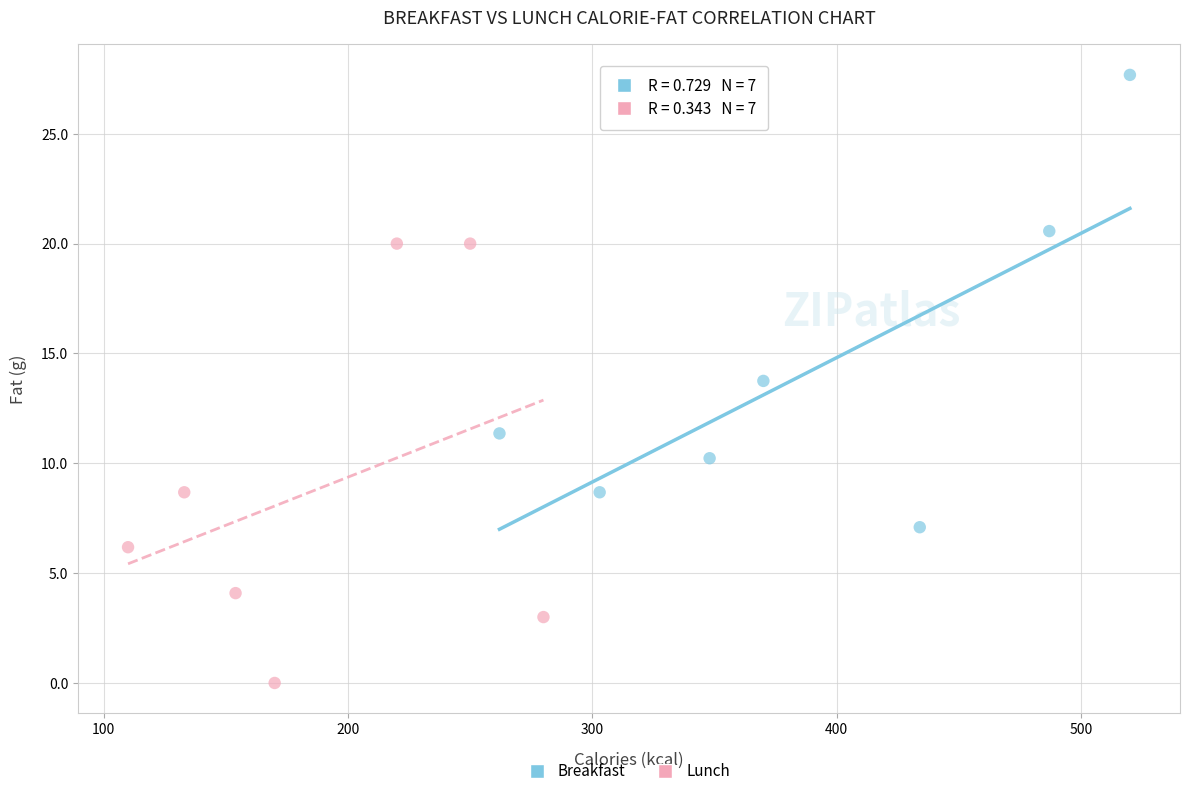

Which series has the largest Y range (max minus min)?

Breakfast